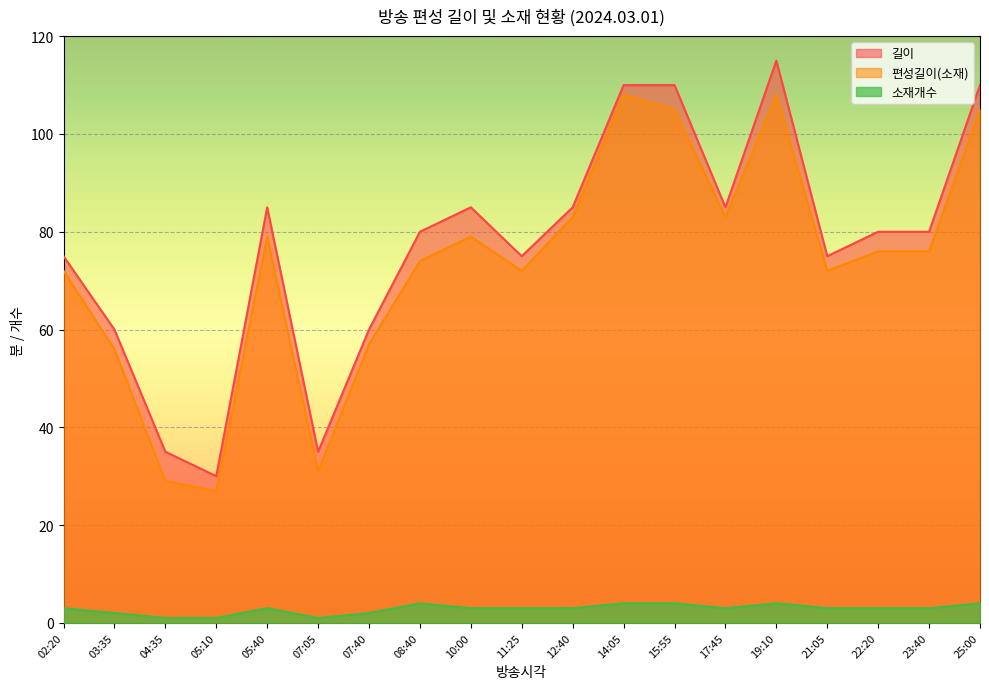

What are all the series names shown in the legend?

길이, 편성길이(소재), 소재개수